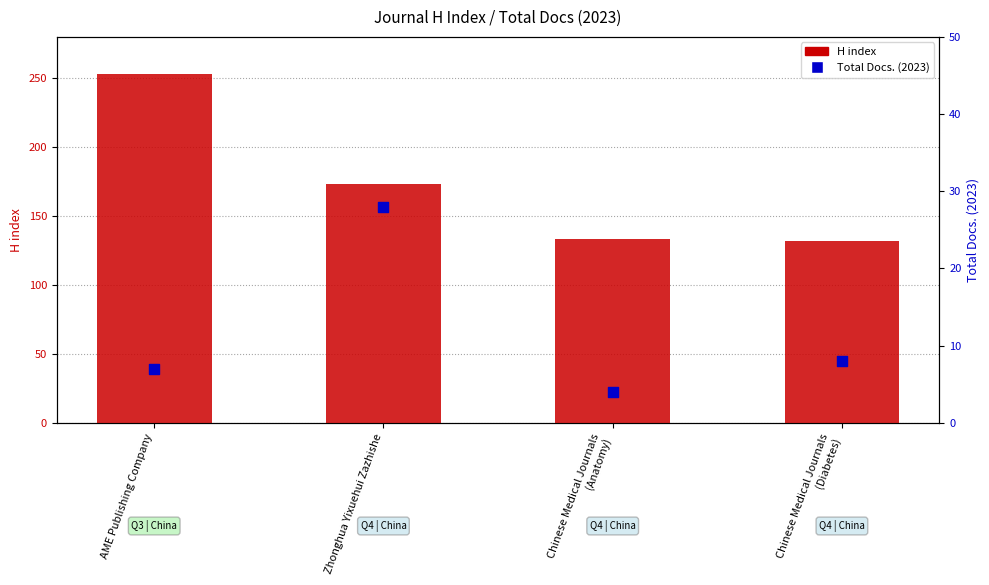

At which category is the sum across all series the highest?

AME Publishing Company